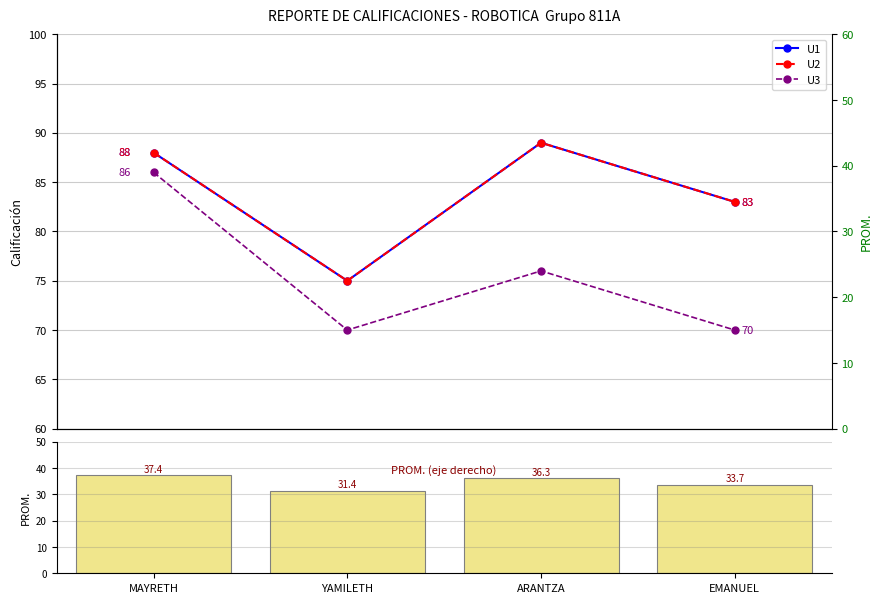

What is the difference between the highest and lowest values at EMANUEL?

49.3